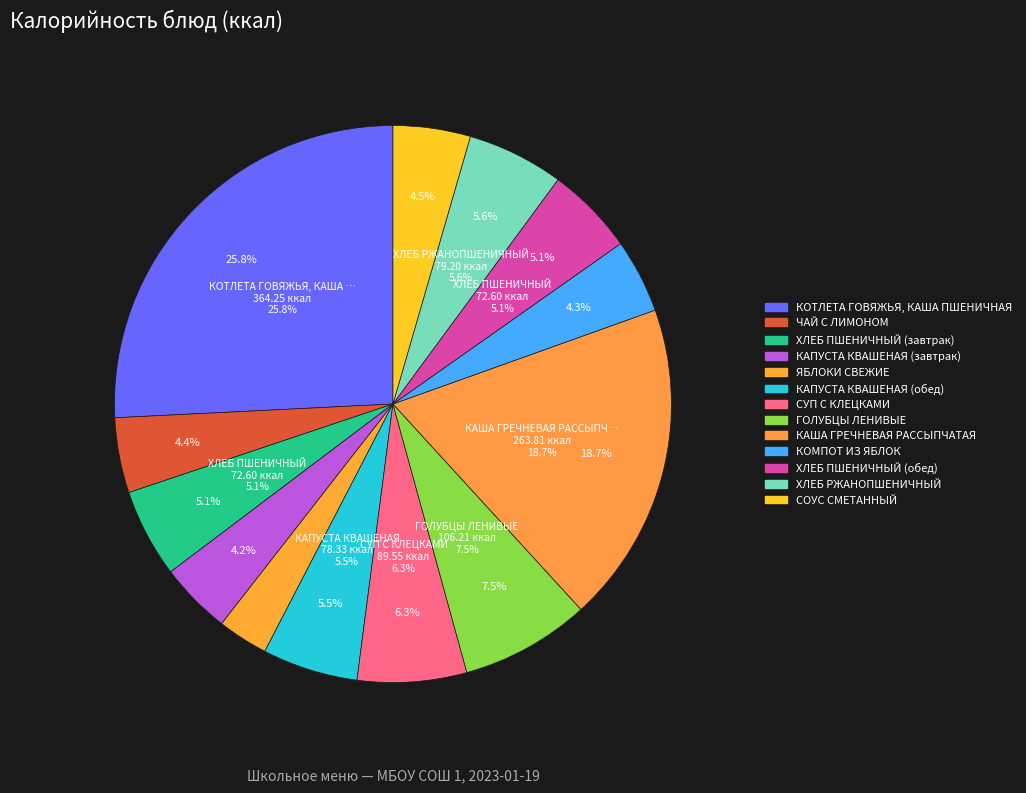

Does ЧАЙ С ЛИМОНОМ account for over 50% of the chart?

No